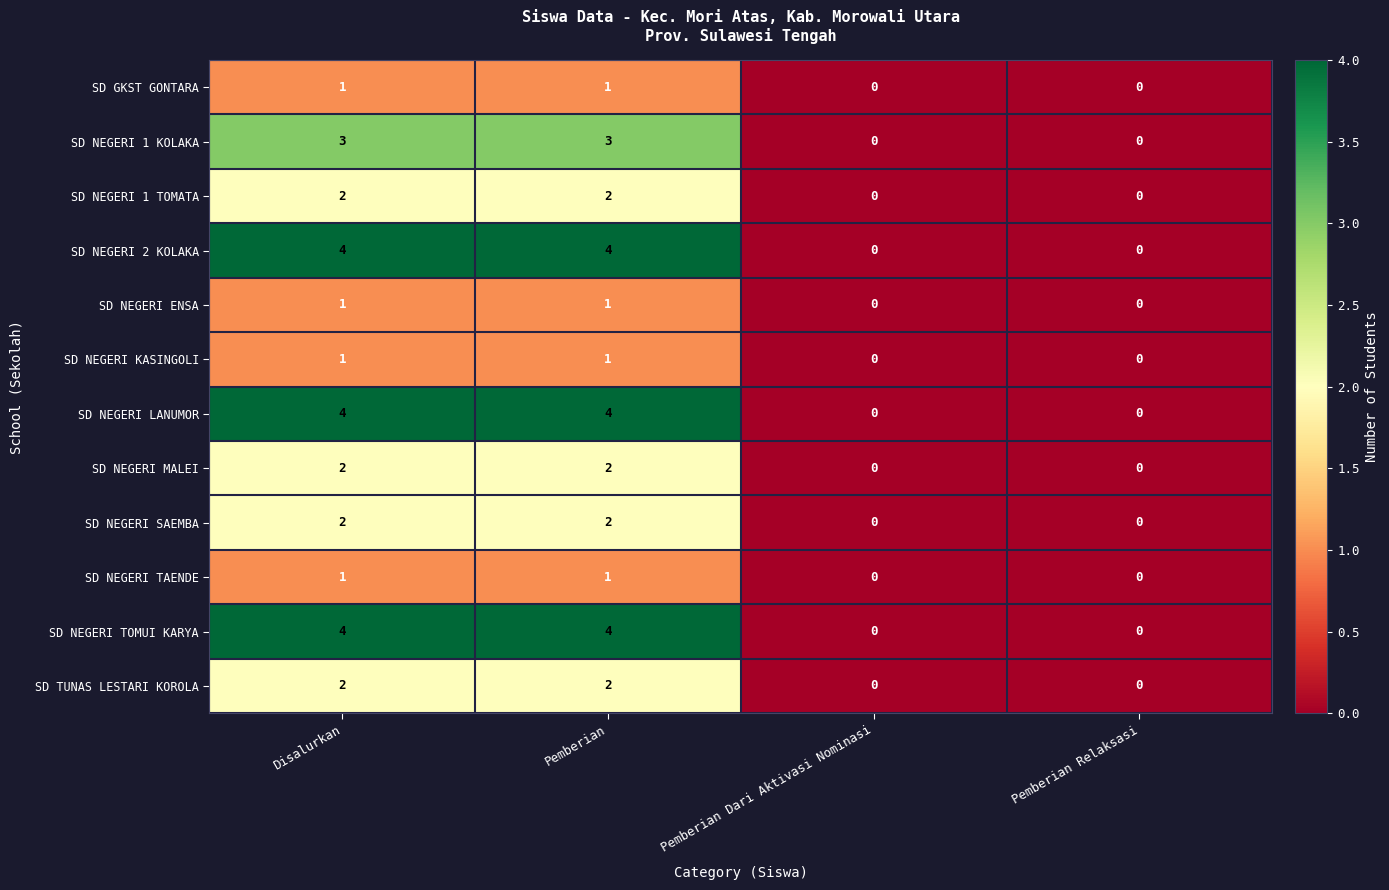

Is it true that SD NEGERI ENSA equals 1 at Disalurkan?

True